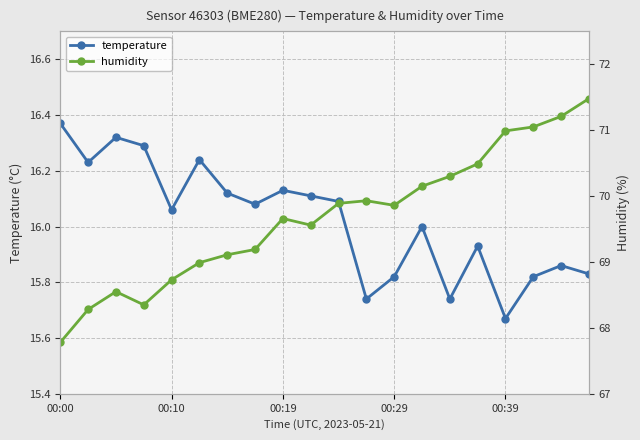

Which series has the widest spread of values?

humidity